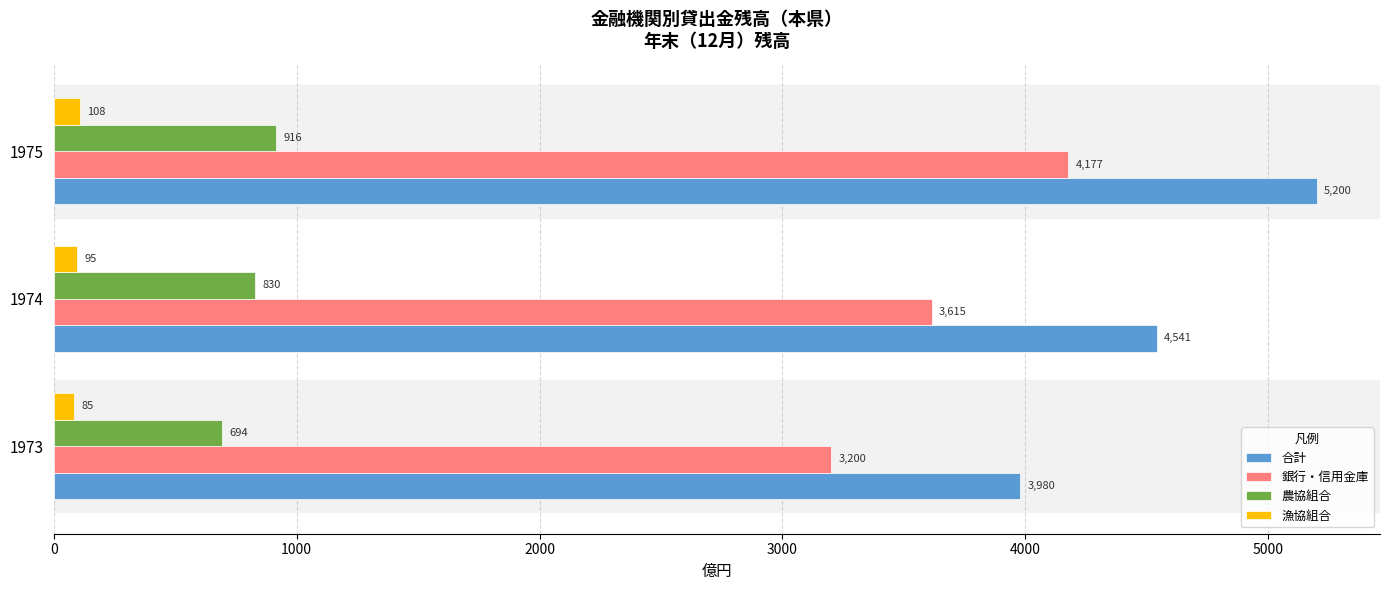

Which category has the highest value across all series?

1975